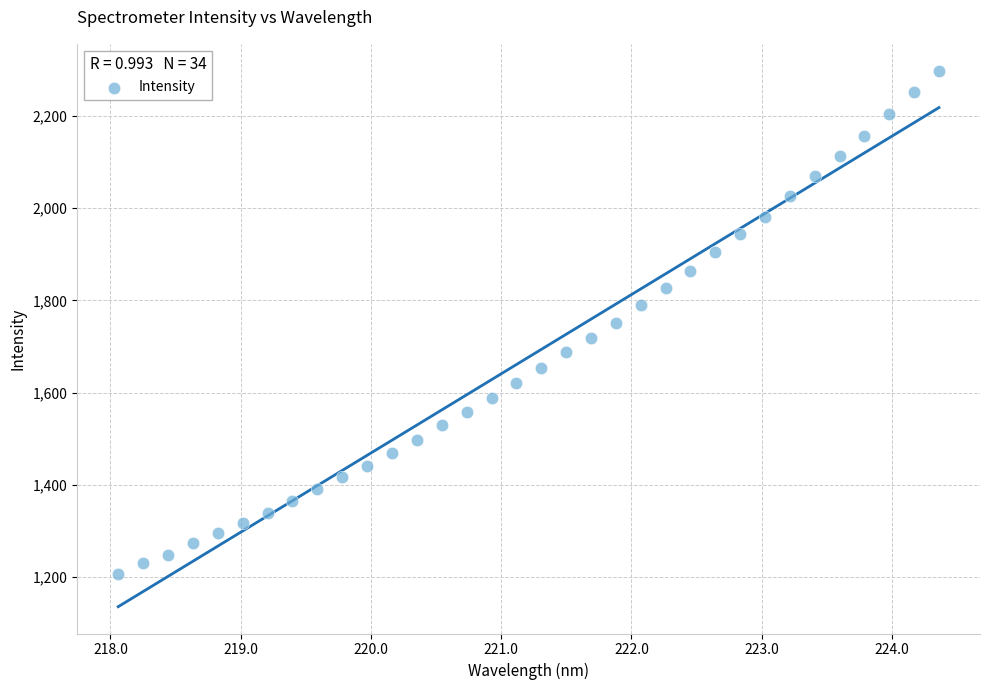

What is the range of X values (max minus min)?

6.3